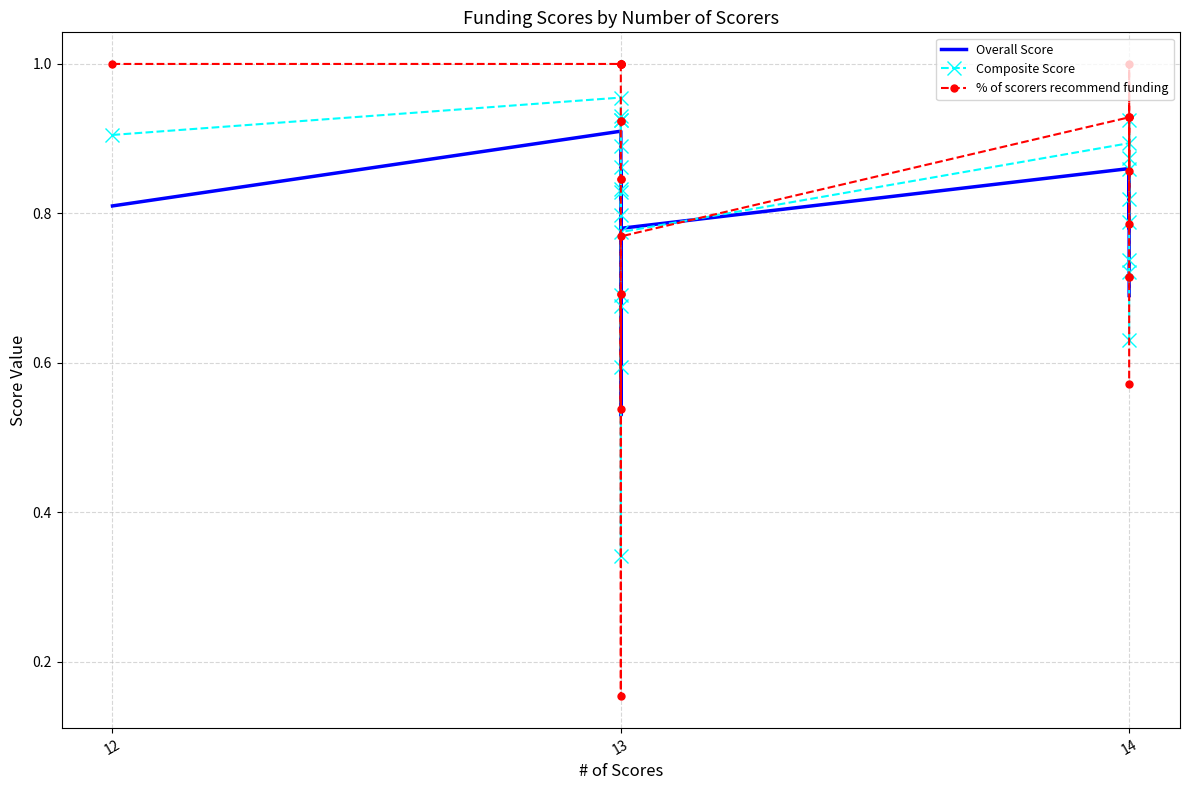

At which label does Composite Score reach its peak?

13